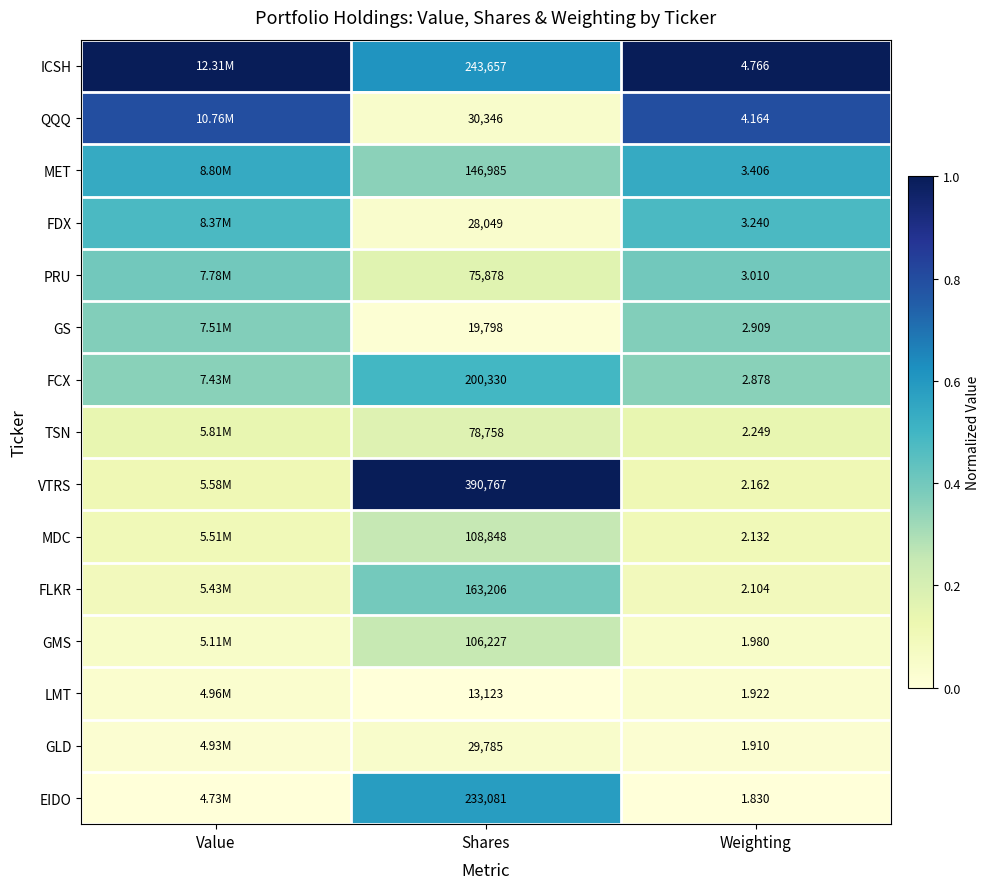

Is the value of LMT at Weighting greater than the value of GMS at Shares?

No